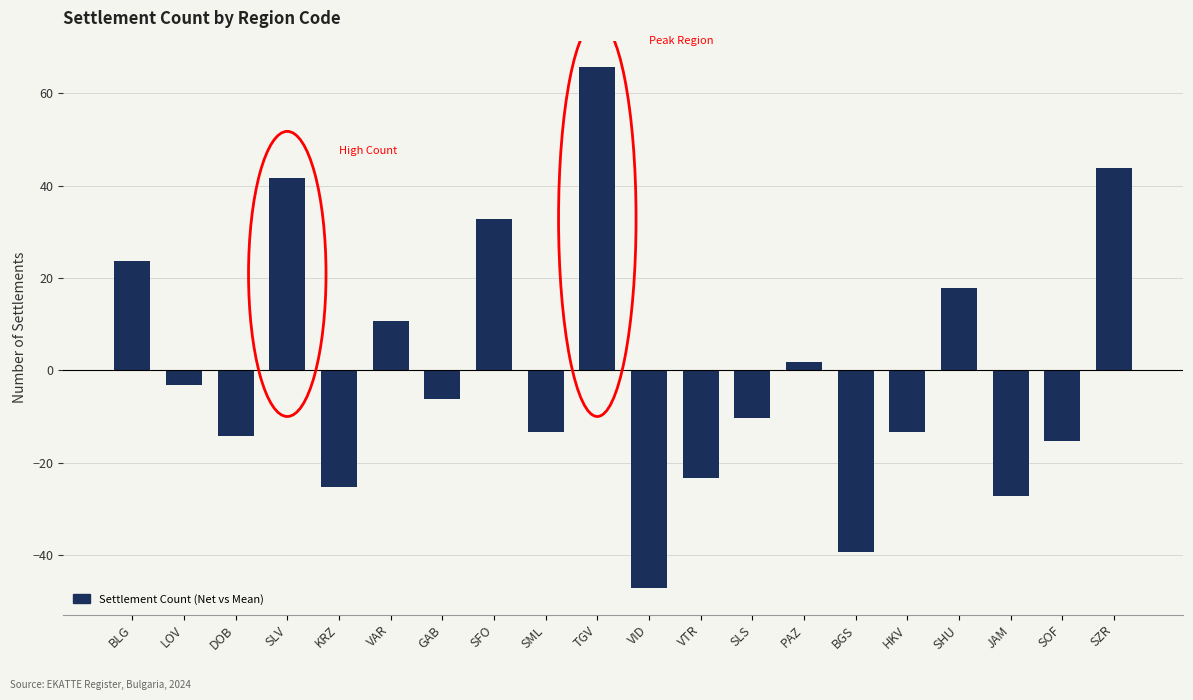

How many values are below -6?

11